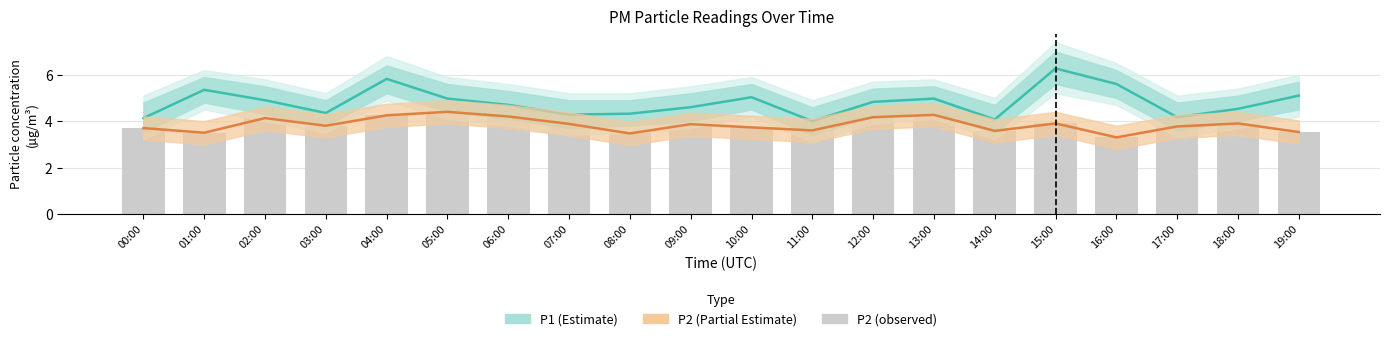

What is the difference between the maximum and minimum values in the P1 (Estimate) series?

2.3